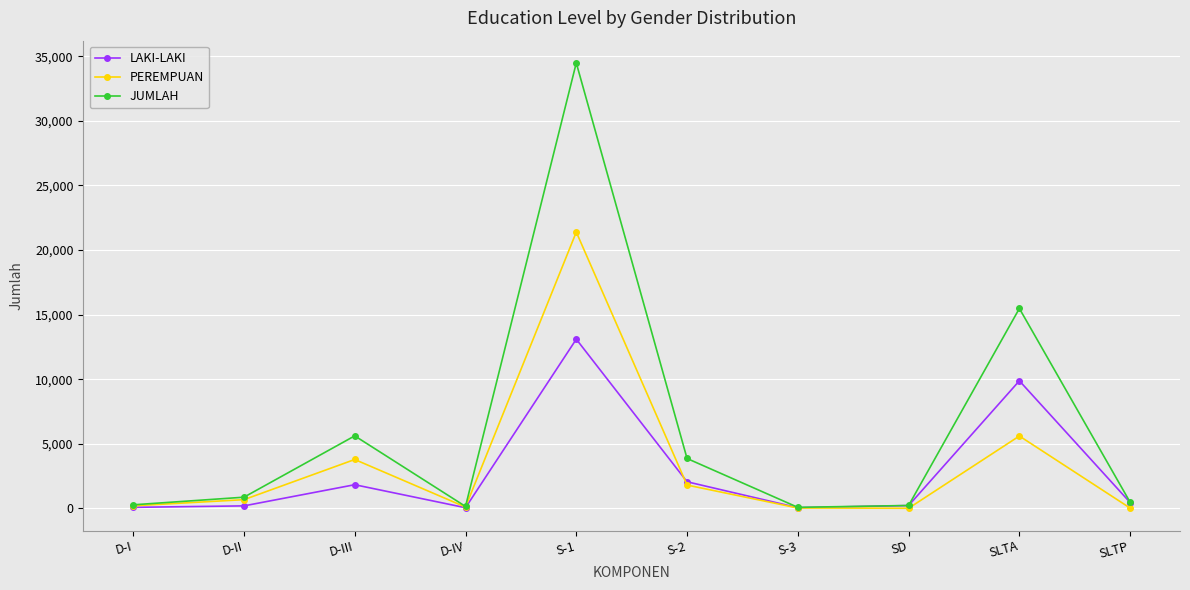

In JUMLAH, how many points are higher than both neighbors (excluding endpoints)?

3